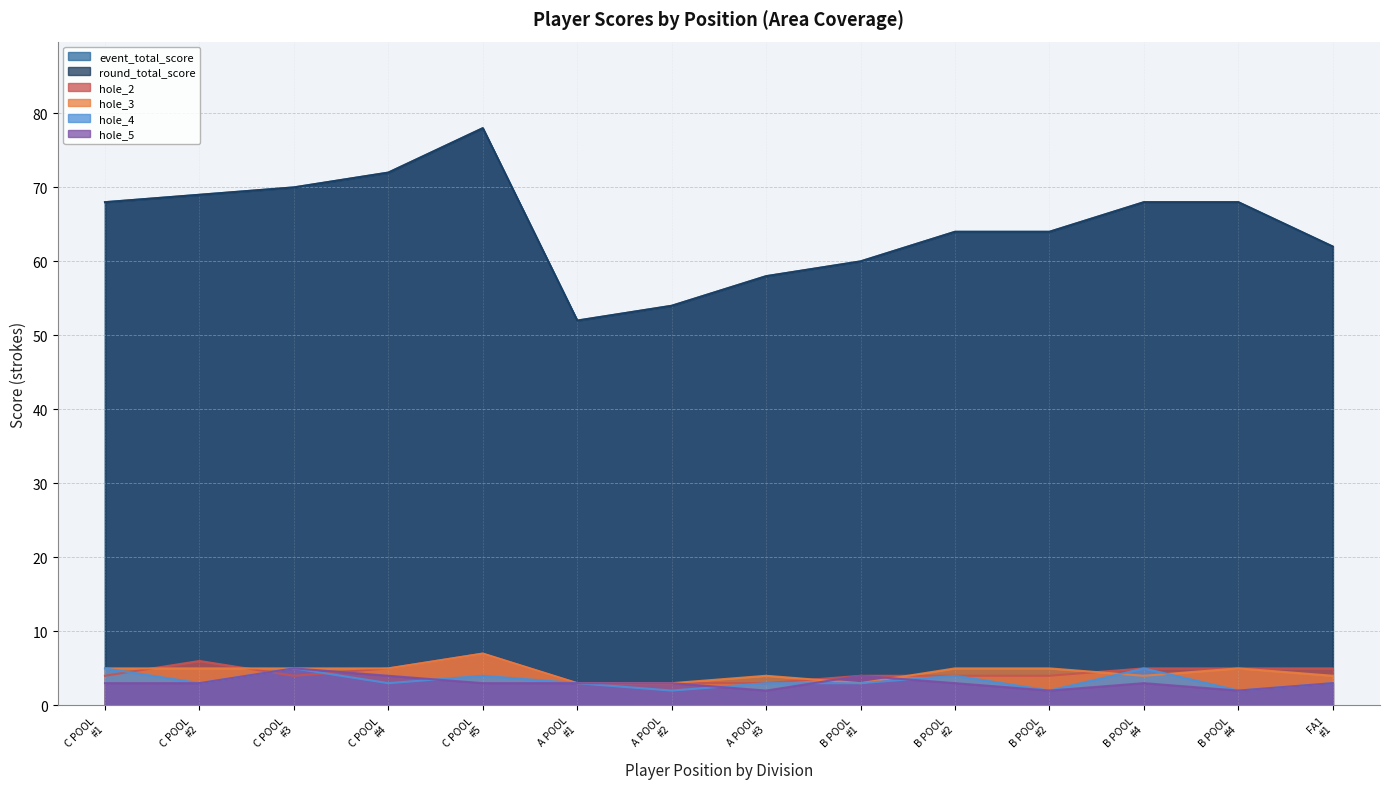

Reading right to left, extract all data points from this chart.

event_total_score: 62	68	68	64	64	60	58	54	52	78	72	70	69	68
round_total_score: 62	68	68	64	64	60	58	54	52	78	72	70	69	68
hole_2: 5	5	5	4	4	4	3	3	3	7	5	4	6	4
hole_3: 4	5	4	5	5	3	4	3	3	7	5	5	5	5
hole_4: 3	2	5	2	4	3	3	2	3	4	3	5	3	5
hole_5: 3	2	3	2	3	4	2	3	3	3	4	5	3	3